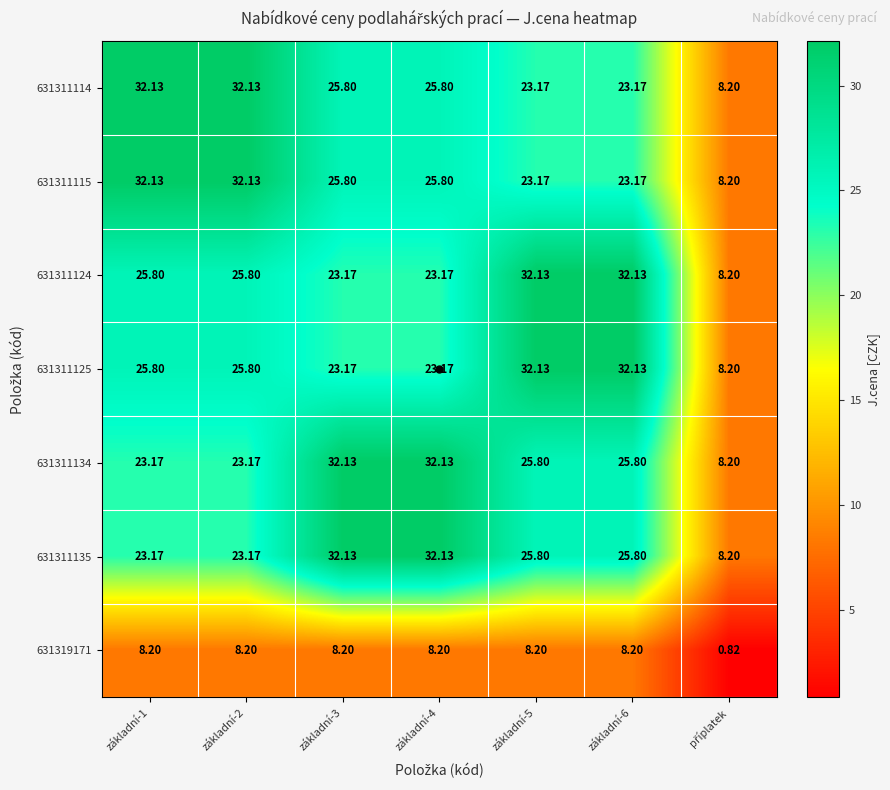

How many values in the 631311134 series exceed 25?

4